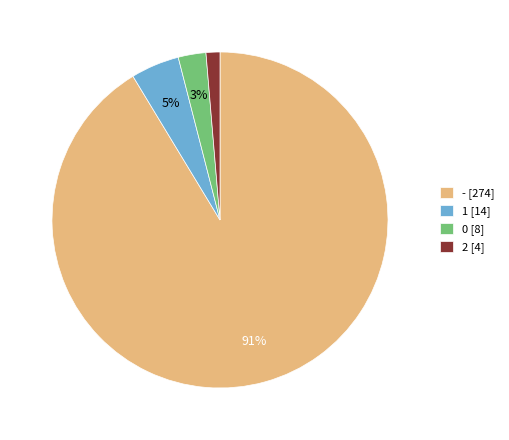

To the nearest percent, what percentage of the pie is 1 [14]?

5%